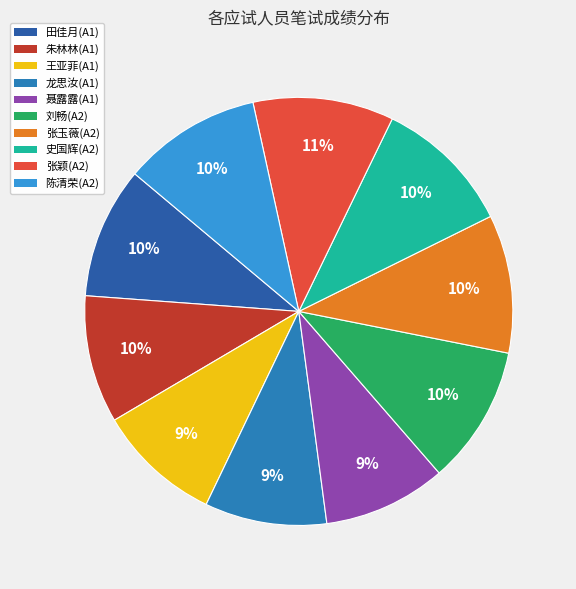

Combined, do 王亚菲(A1) and 张颖(A2) account for over 50%?

No